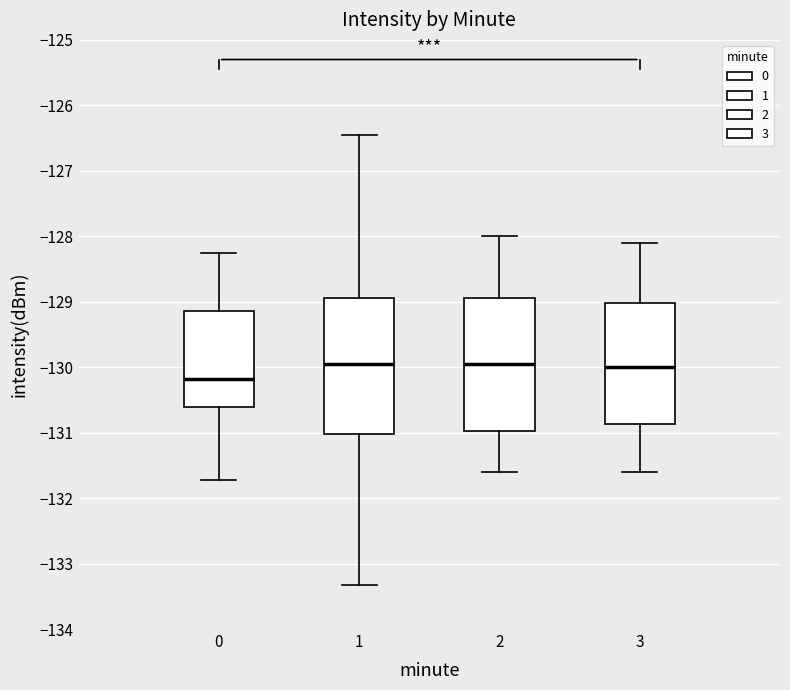

Reading left to right, transcribe this box plot: for each box, give where its median line is, the range the box spans, and where its two whiskers end, as read against the y-axis. The values are not printed on the chart, so give them approximately, as read against the axis.

0: median -130.2, box -130.6 to -129.1, whiskers -131.7 to -128.3
1: median -129.9, box -131.0 to -128.9, whiskers -133.3 to -126.5
2: median -129.9, box -131.0 to -128.9, whiskers -131.6 to -128.0
3: median -130.0, box -130.9 to -129.0, whiskers -131.6 to -128.1